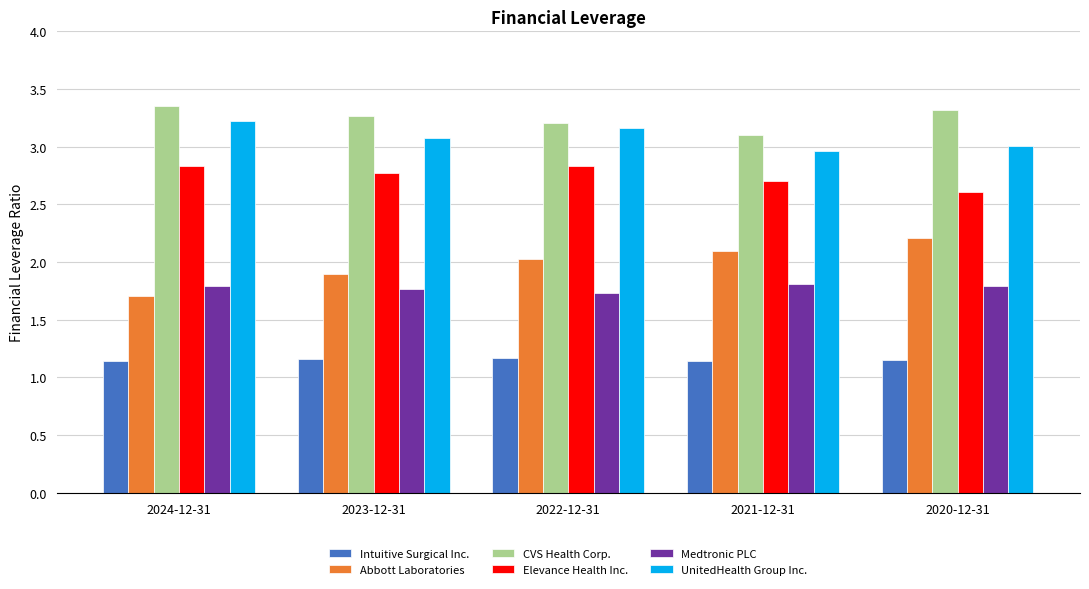

What is the difference between the Elevance Health Inc. values at 2020-12-31 and 2023-12-31?

0.2